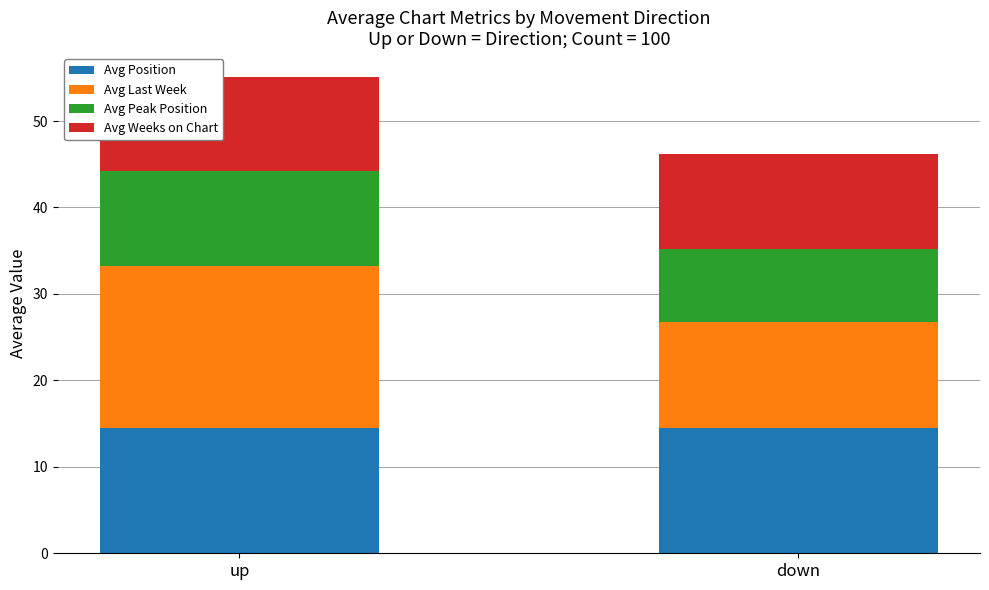

What value does the Avg Position series have at down?

14.5